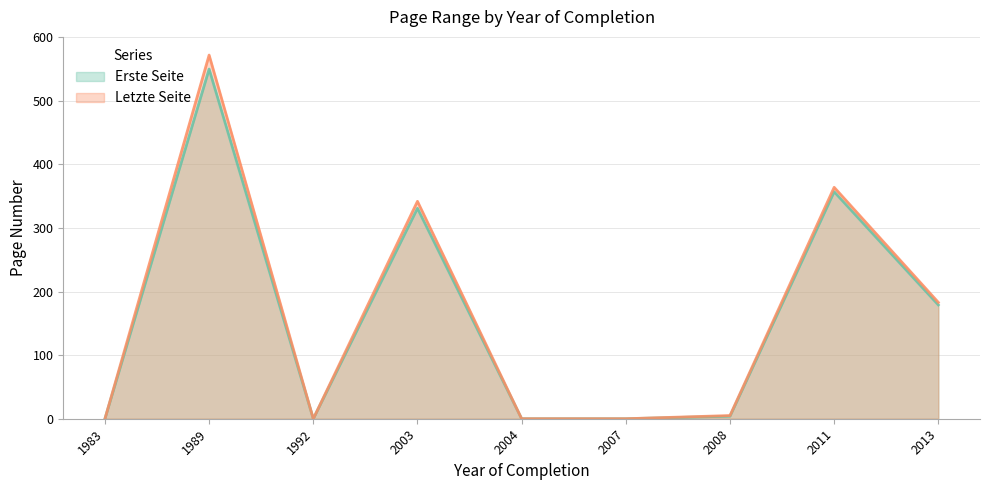

True or false: Letzte Seite and Erste Seite cross at least once.

False